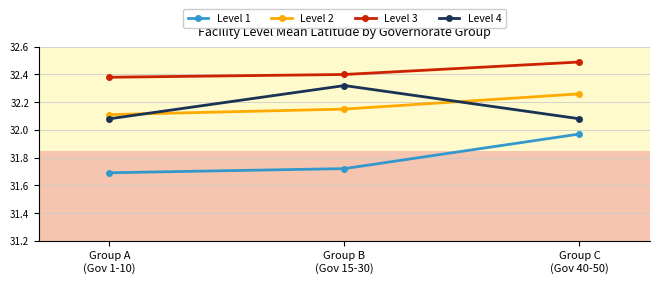

The Level 4 series shows 56.1 at Group C
(Gov 40-50). True or false?

False